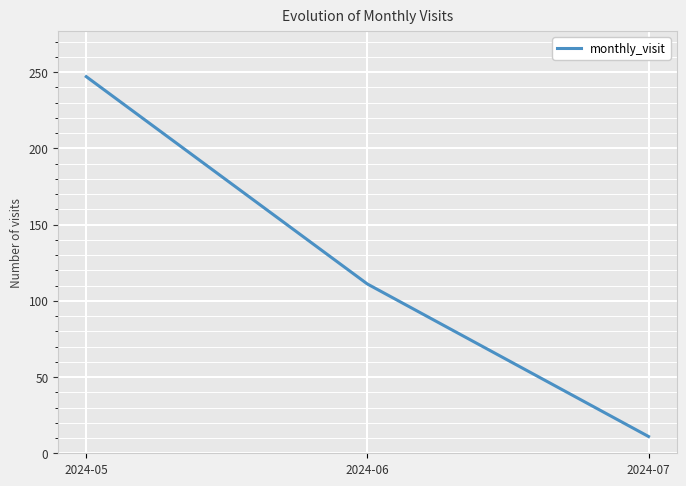

What is the sum of the values at 2024-06 and 2024-05?

358